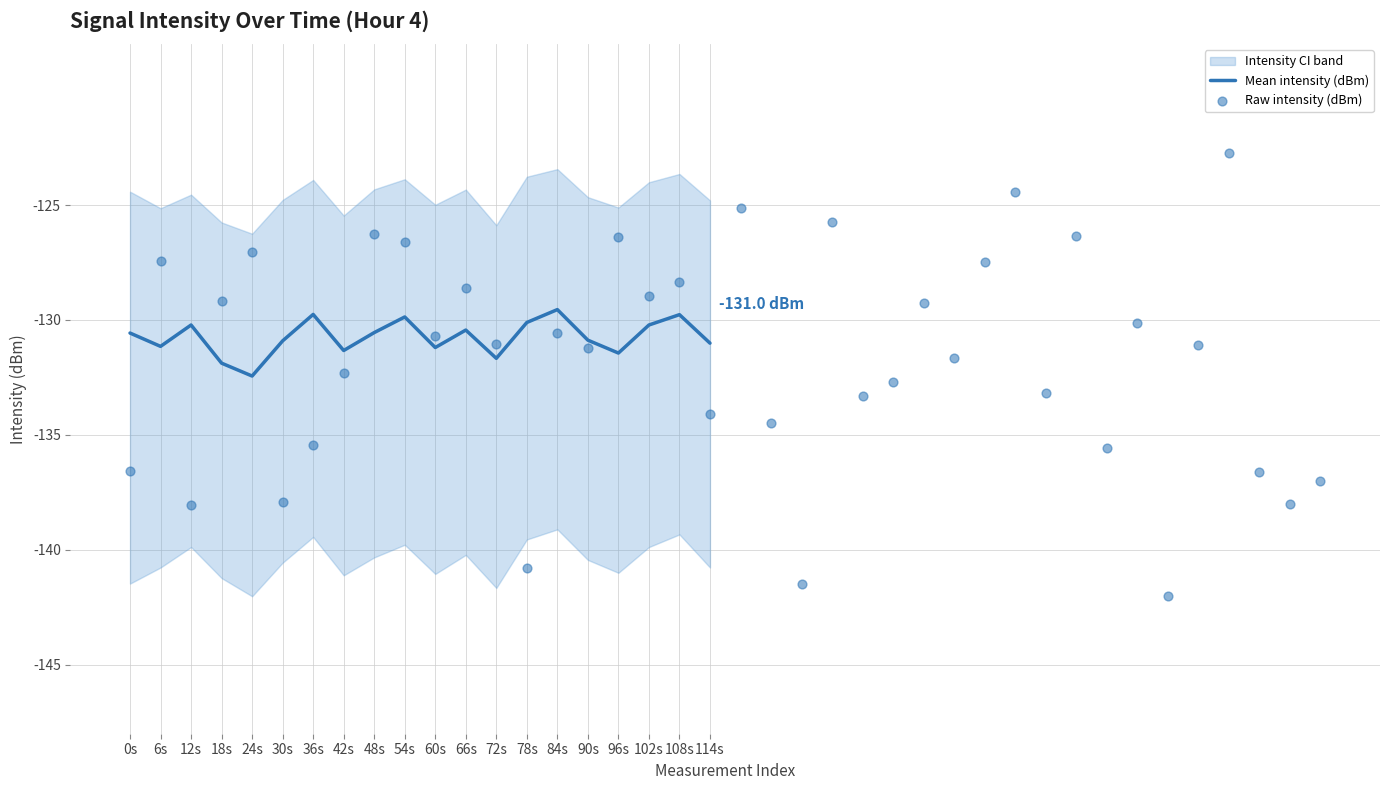

At which category is the sum across all series the highest?

14